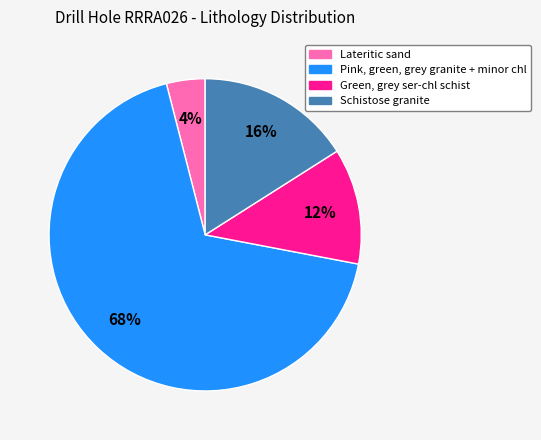

To the nearest percent, what is the combined percentage of Pink, green, grey granite + minor chl and Schistose granite?

84%